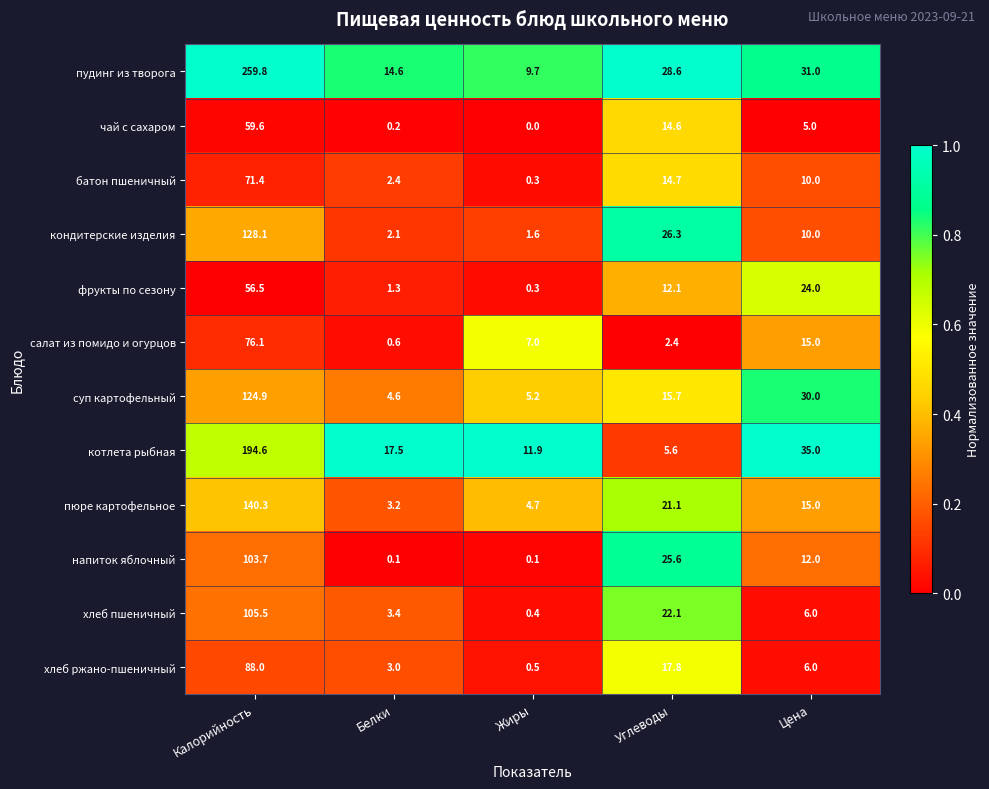

Is it true that пудинг из творога equals 48.6 at Цена?

False